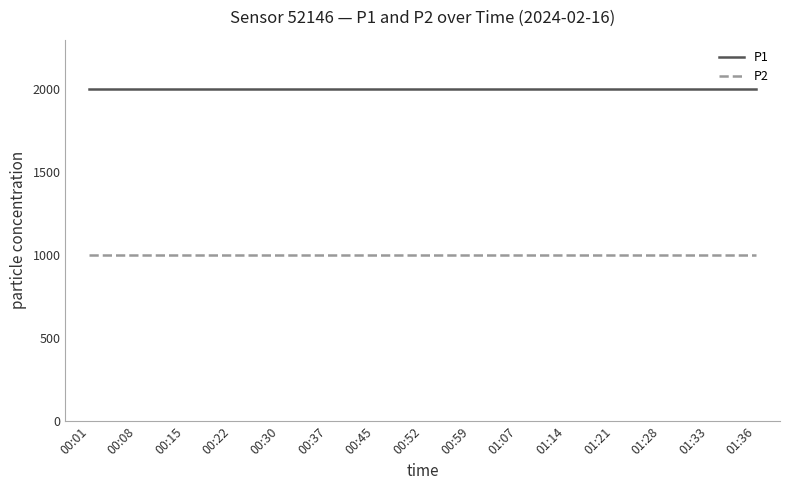

What is the lowest value of the P1 series?

1999.9